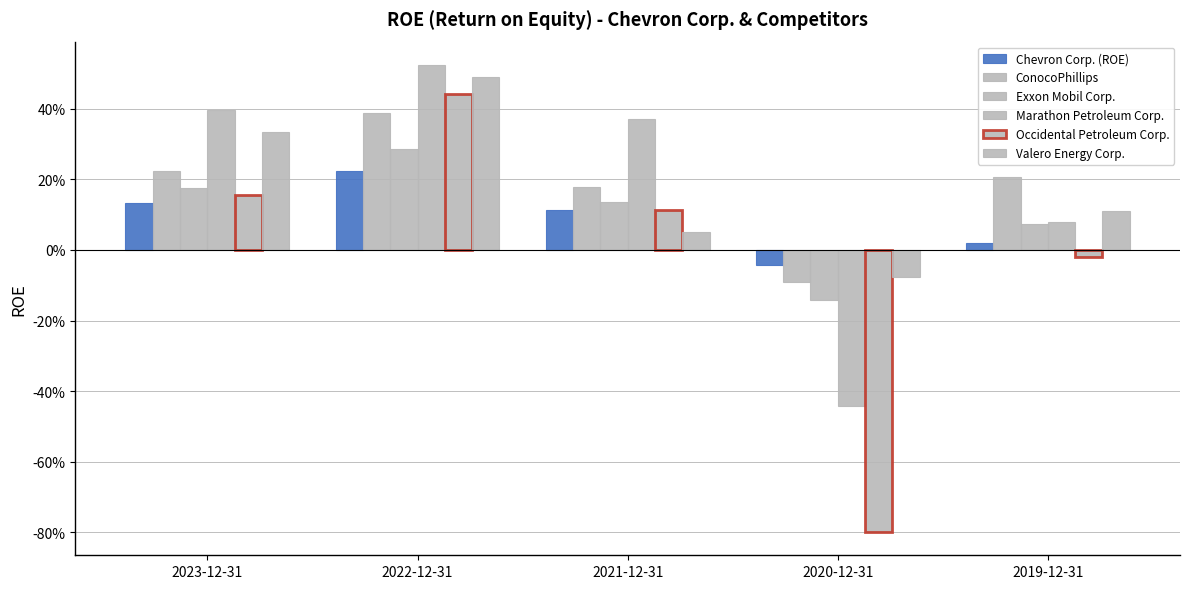

Rank the series by their maximum value, from lowest to highest.

Chevron Corp. (ROE), Exxon Mobil Corp., ConocoPhillips, Occidental Petroleum Corp., Valero Energy Corp., Marathon Petroleum Corp.